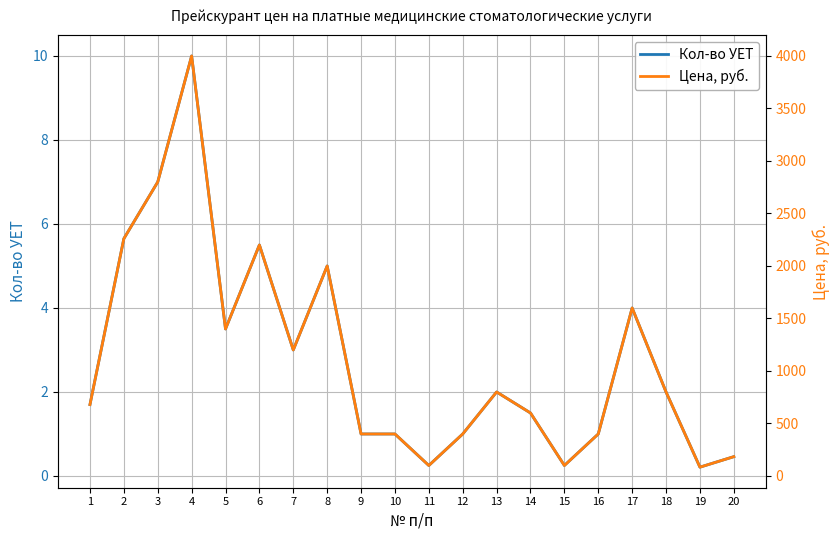

What is the value of the Цена, руб. point at the 11th from the left?

100.0